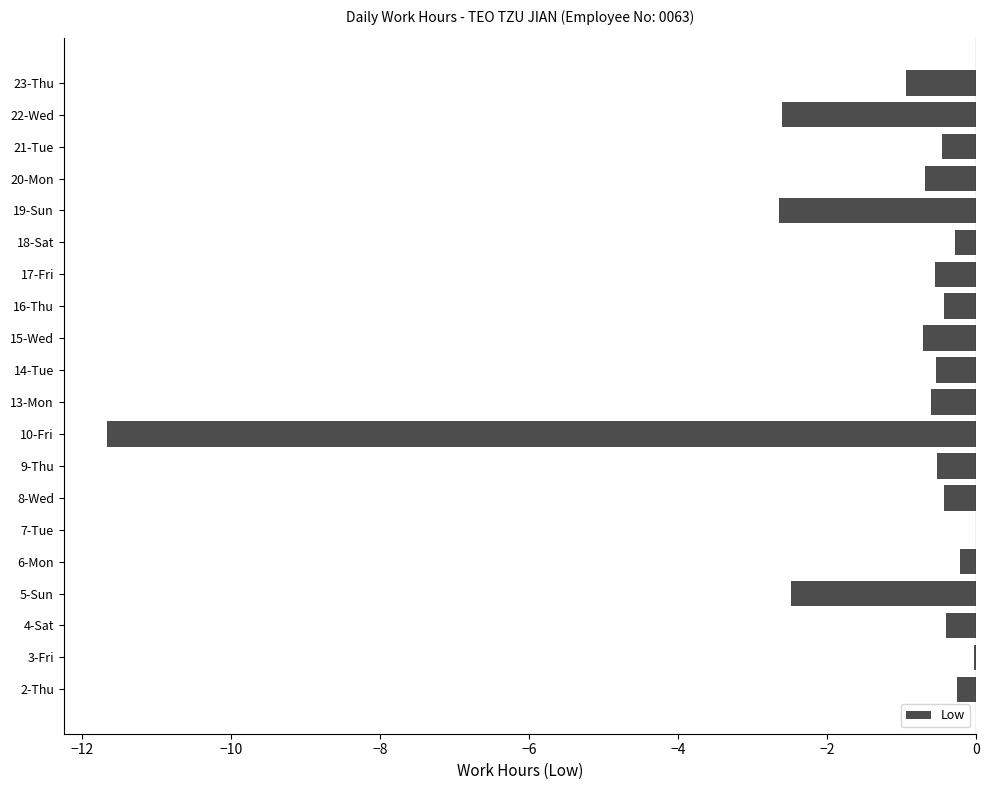

What is the change in value from 7-Tue to 21-Tue?

-0.5